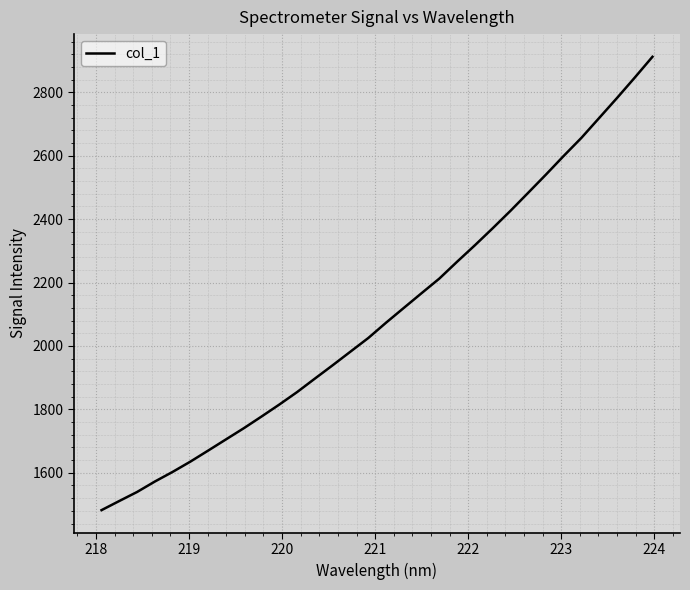

What is the minimum value shown in the chart?

1482.2